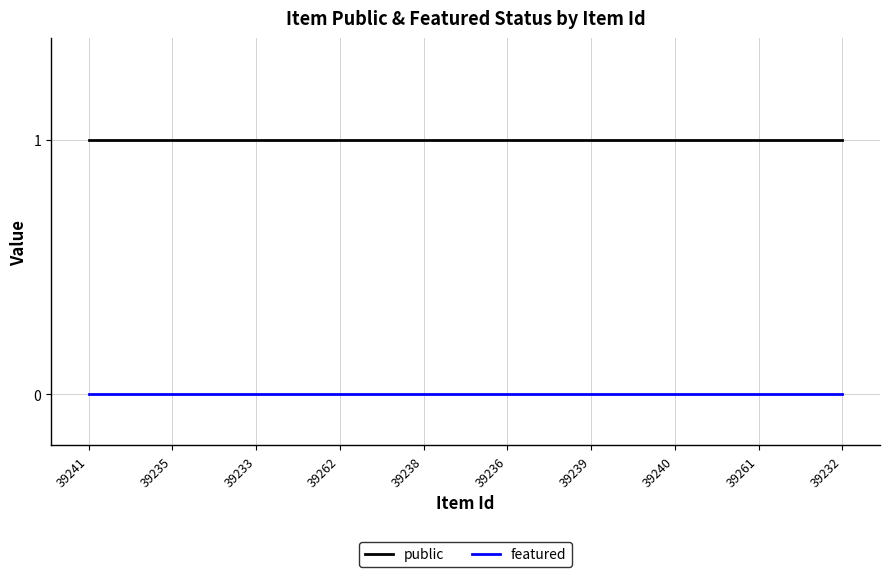

What is the approximate value of public at 39240?

1